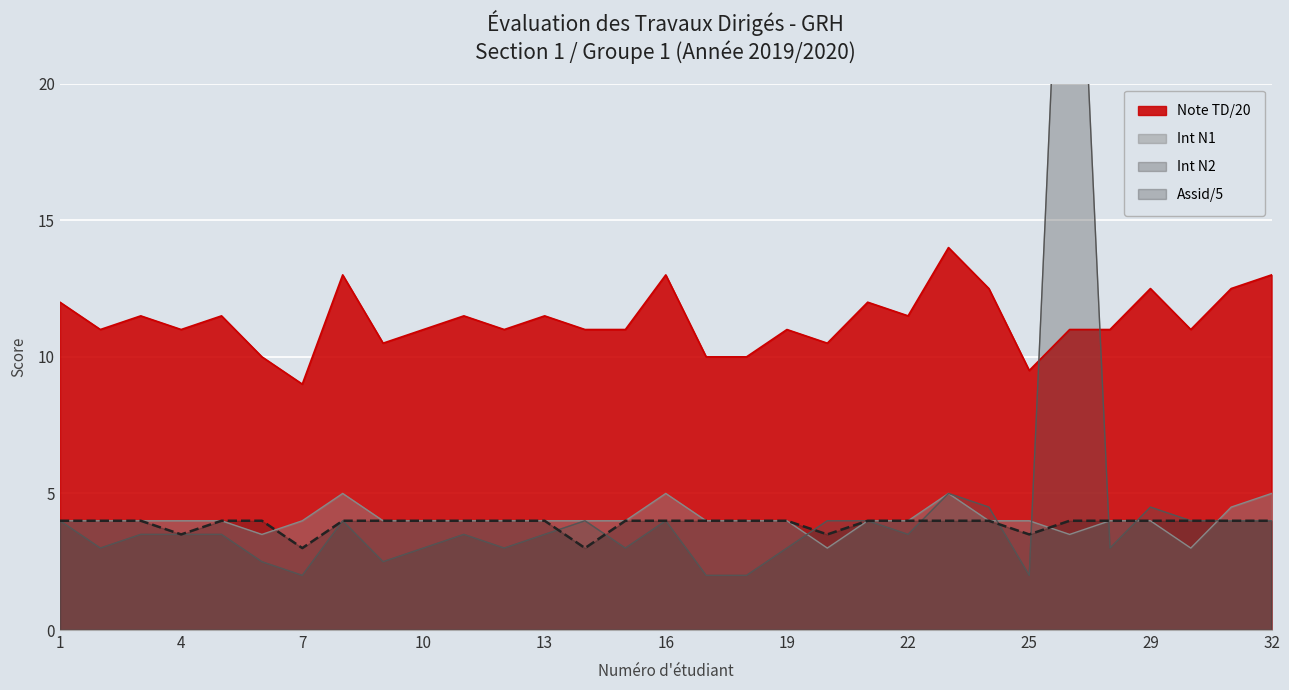

Which series has the largest total across all categories?

Note TD/20